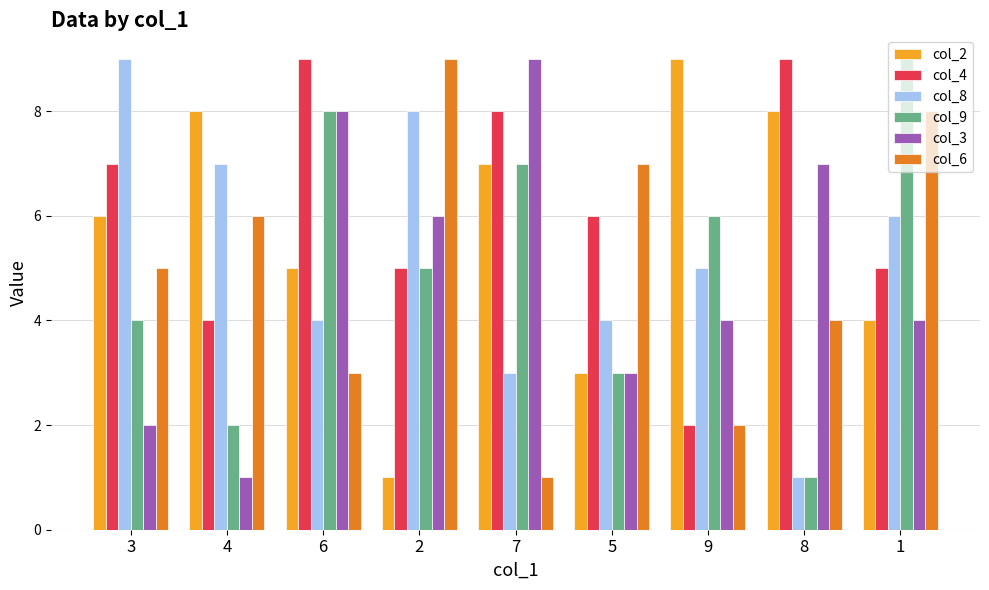

How many col_4 values are between 5 and 8?

5